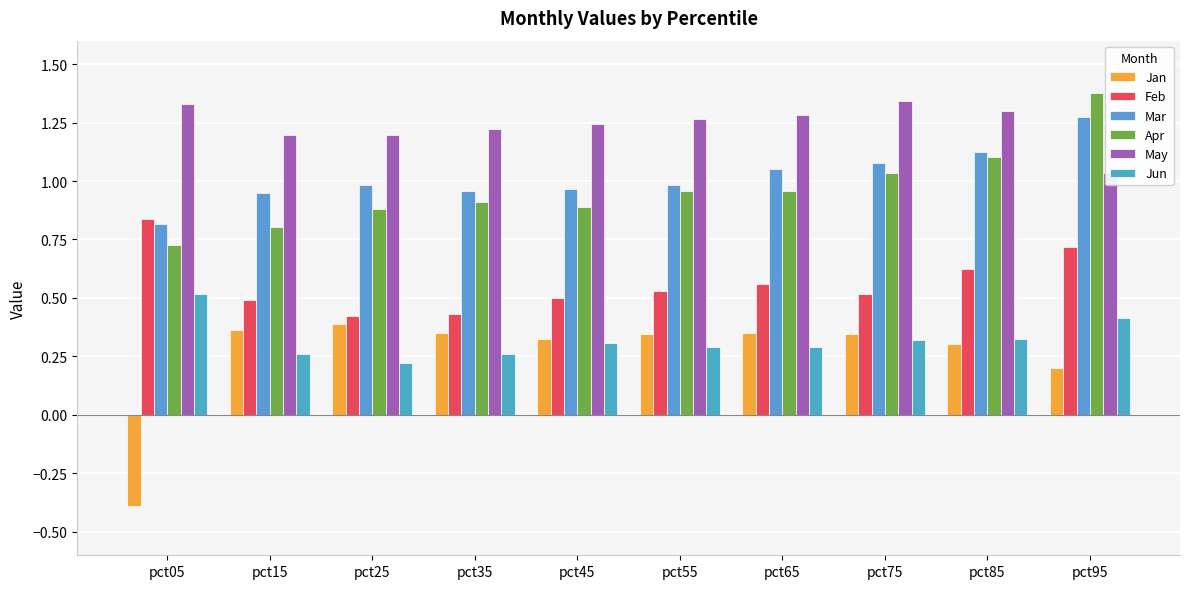

Rank the series by their maximum value, from lowest to highest.

Jan, Jun, Feb, Mar, May, Apr